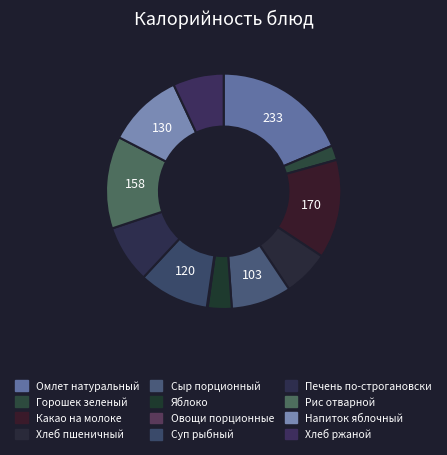

Does Напиток яблочный represent more than half of the total?

No